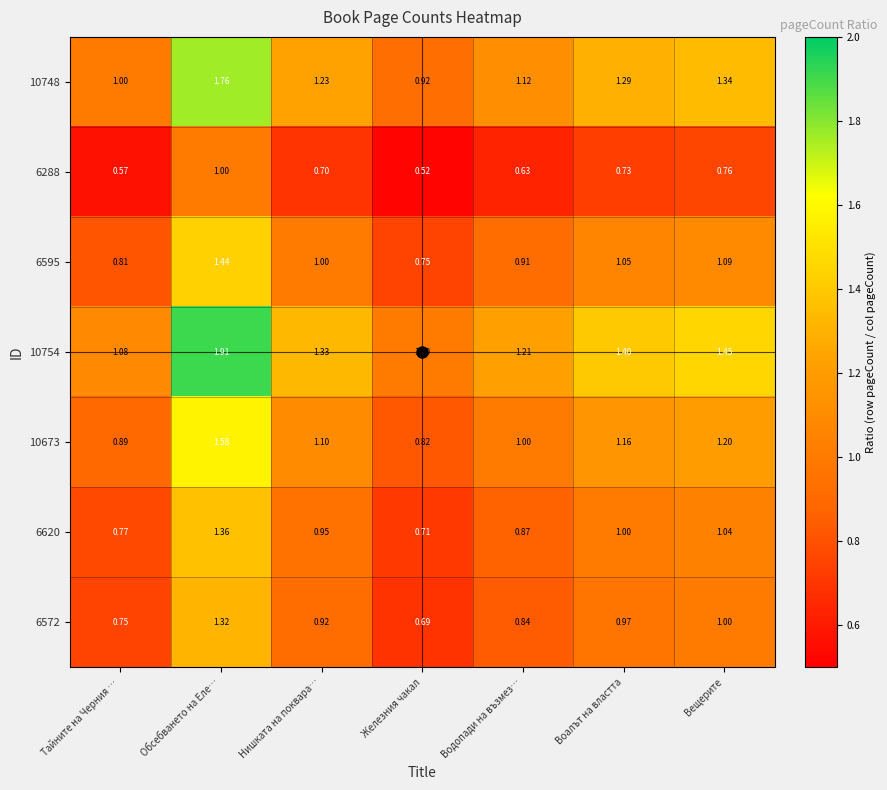

Rank the categories by 10748 value from lowest to highest.

Железния чакал, Тайните на Черния …, Водопади на възмез…, Нишката на поквара…, Воалът на властта, Вещерите, Обсебването на Еле…